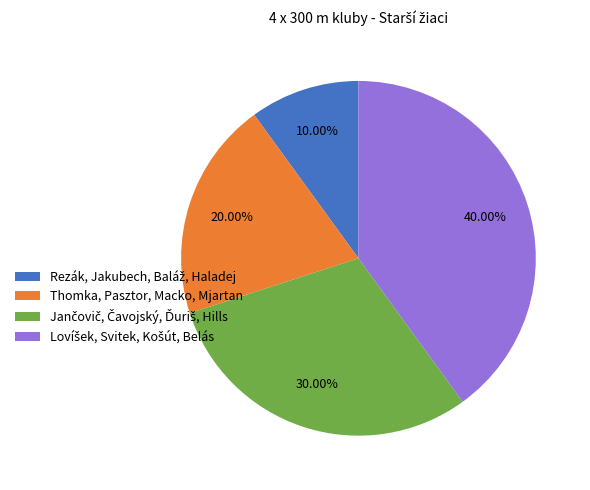

Is there a majority slice in this chart?

No